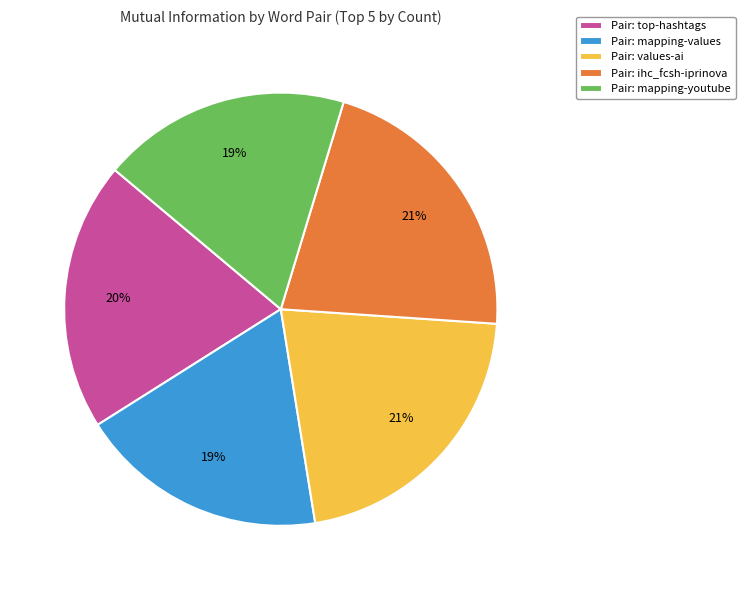

What is the ratio of the value at Pair: values-ai to the value at Pair: ihc_fcsh-iprinova?

1.0